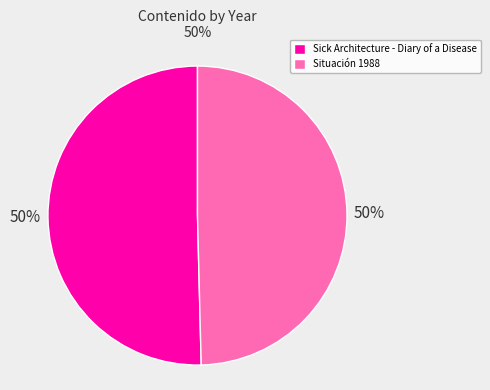

Combined, do Situación 1988 and Sick Architecture - Diary of a Disease account for over 50%?

Yes